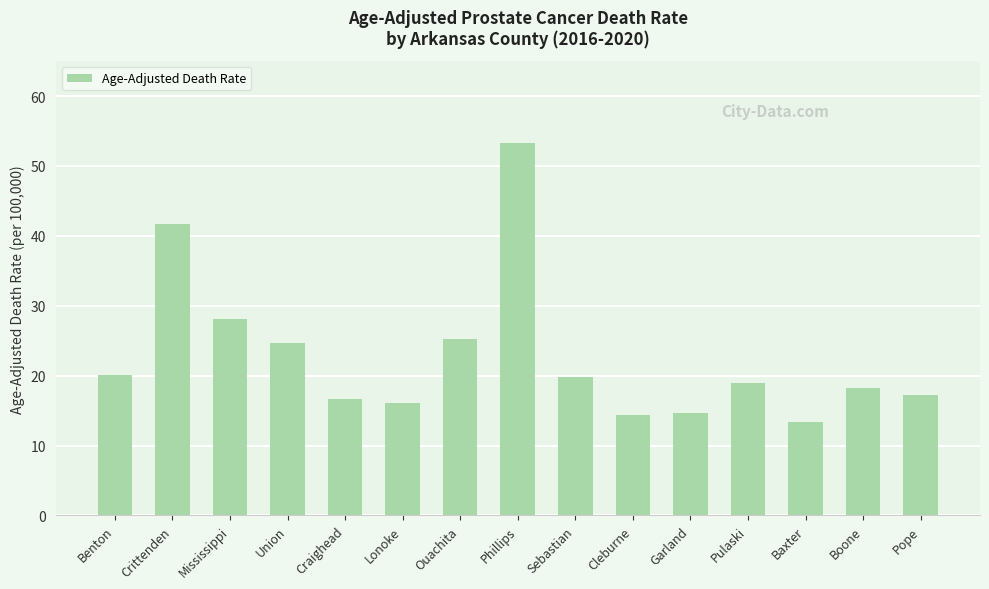

At which label does the data first exceed 18?

Benton